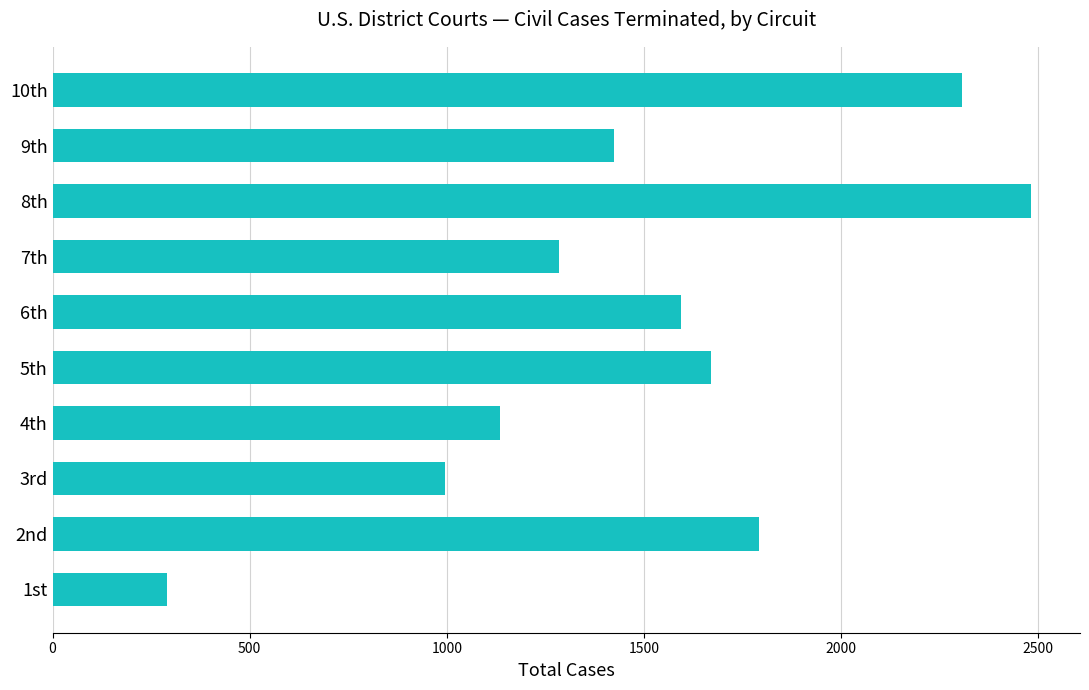

Is it true that the value at 6th is 1013?

False